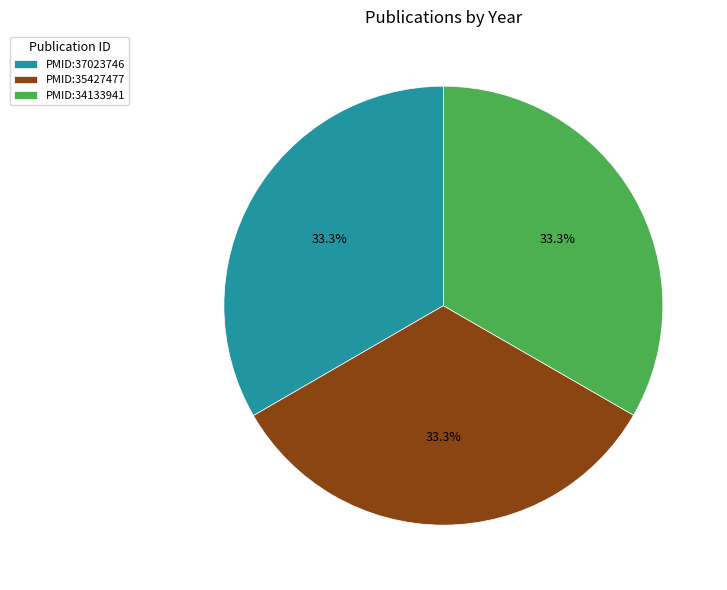

Count the number of slices in the pie.

3